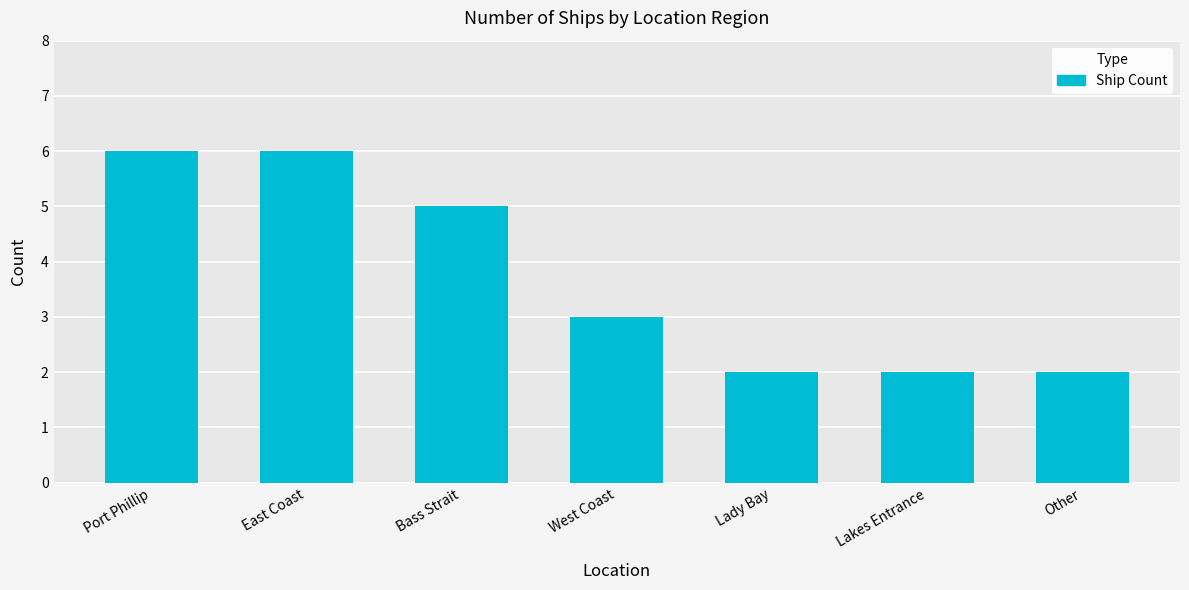

What is the change in value from Bass Strait to Lakes Entrance?

-3